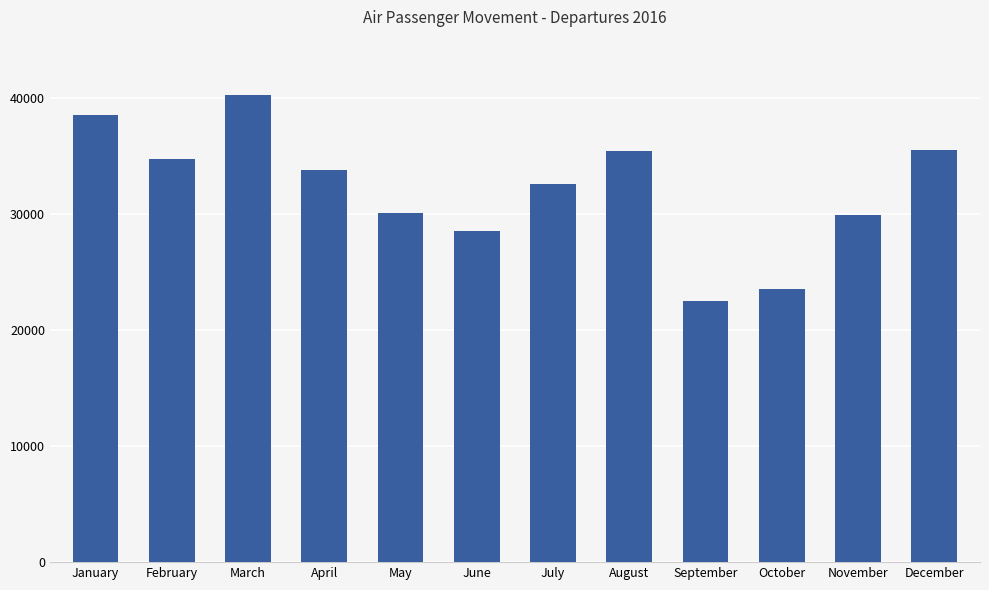

What is the difference between the maximum and minimum values?

17798